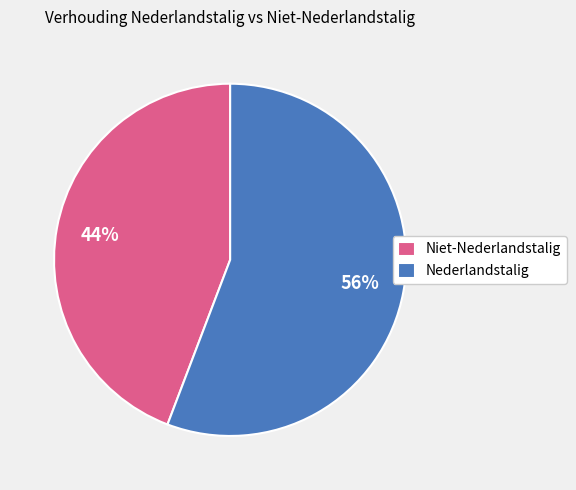

Is the sum of Nederlandstalig and Niet-Nederlandstalig greater than half?

Yes